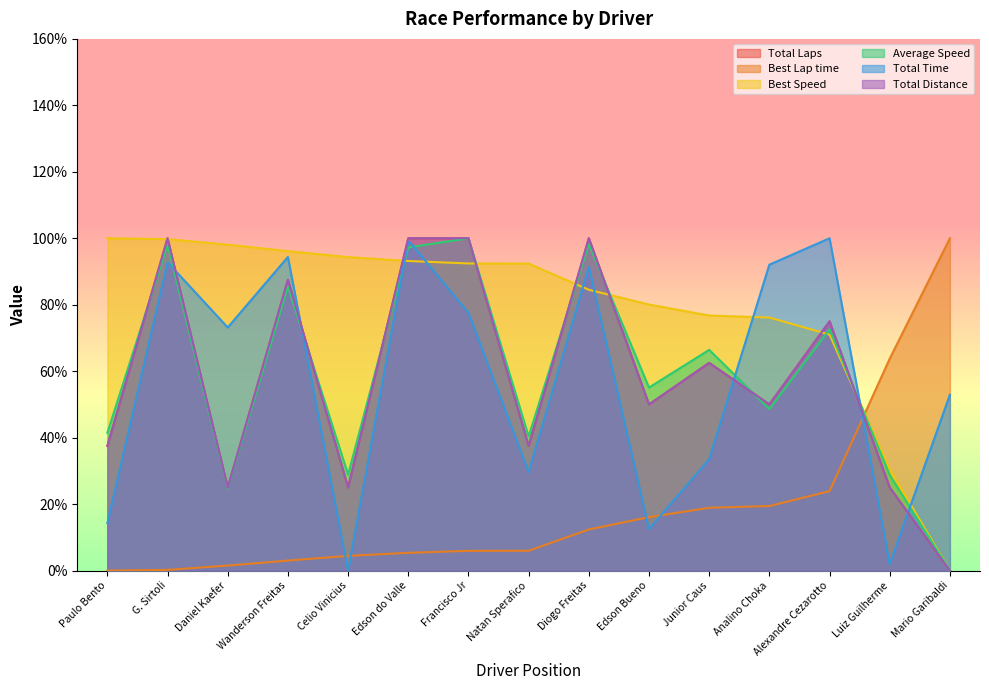

Which category has the highest value across all series?

G. Sirtoli